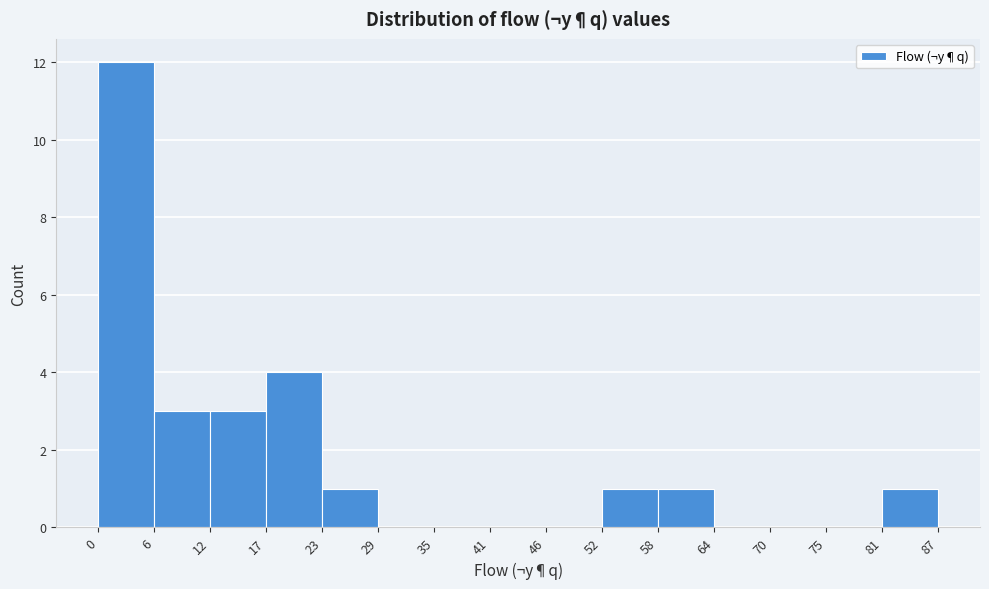

Reading left to right, list every bar in this chart as the range it spans on the x-axis followed by its height. The values are not printed on the chart, so give them approximately, as read against the axis.

0 to 6: 12
6 to 12: 3
12 to 17: 3
17 to 23: 4
23 to 29: 1
29 to 35: 0
35 to 41: 0
41 to 46: 0
46 to 52: 0
52 to 58: 1
58 to 64: 1
64 to 70: 0
70 to 75: 0
75 to 81: 0
81 to 87: 1